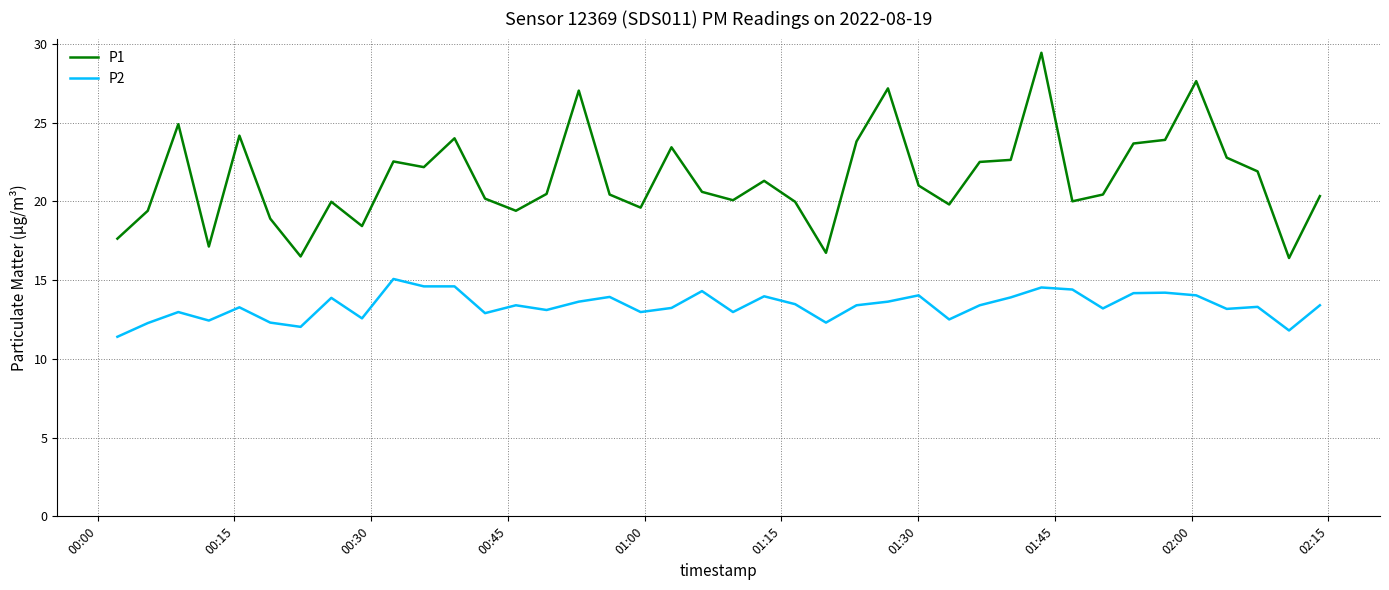

True or false: P1 and P2 intersect in this chart.

False